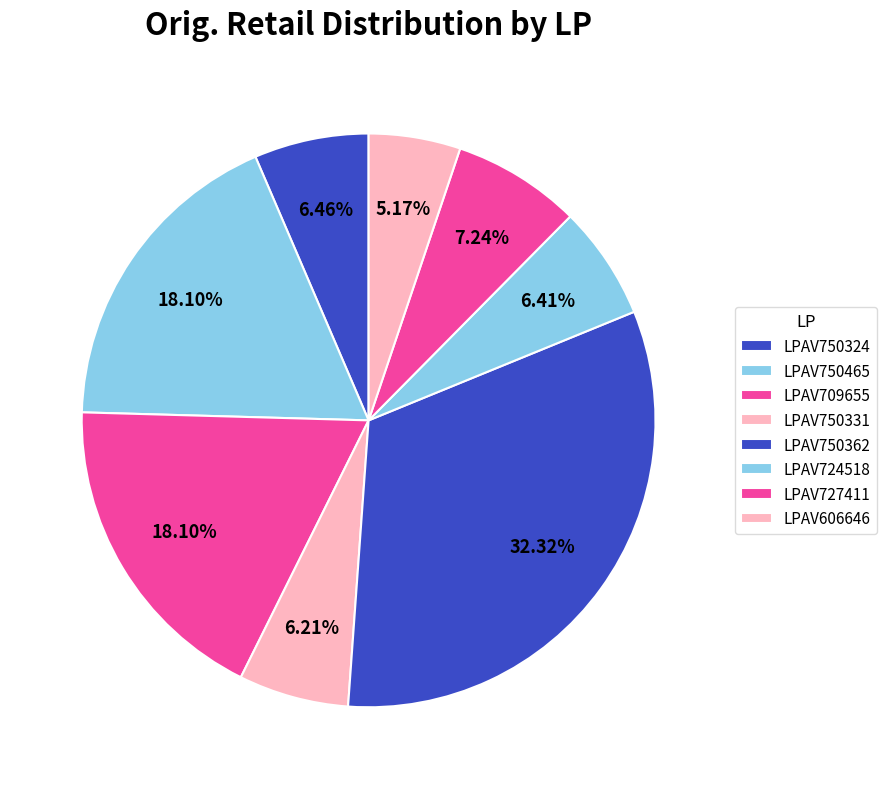

Is it true that LPAV727411 is 7% of the pie?

True